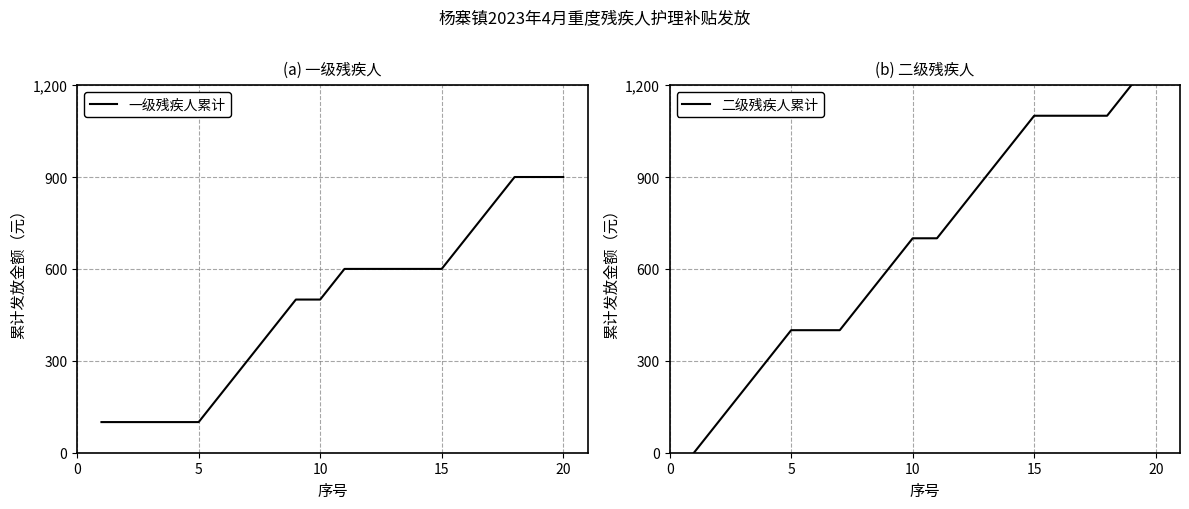

What is the highest value of the 一级残疾人累计 series?

900